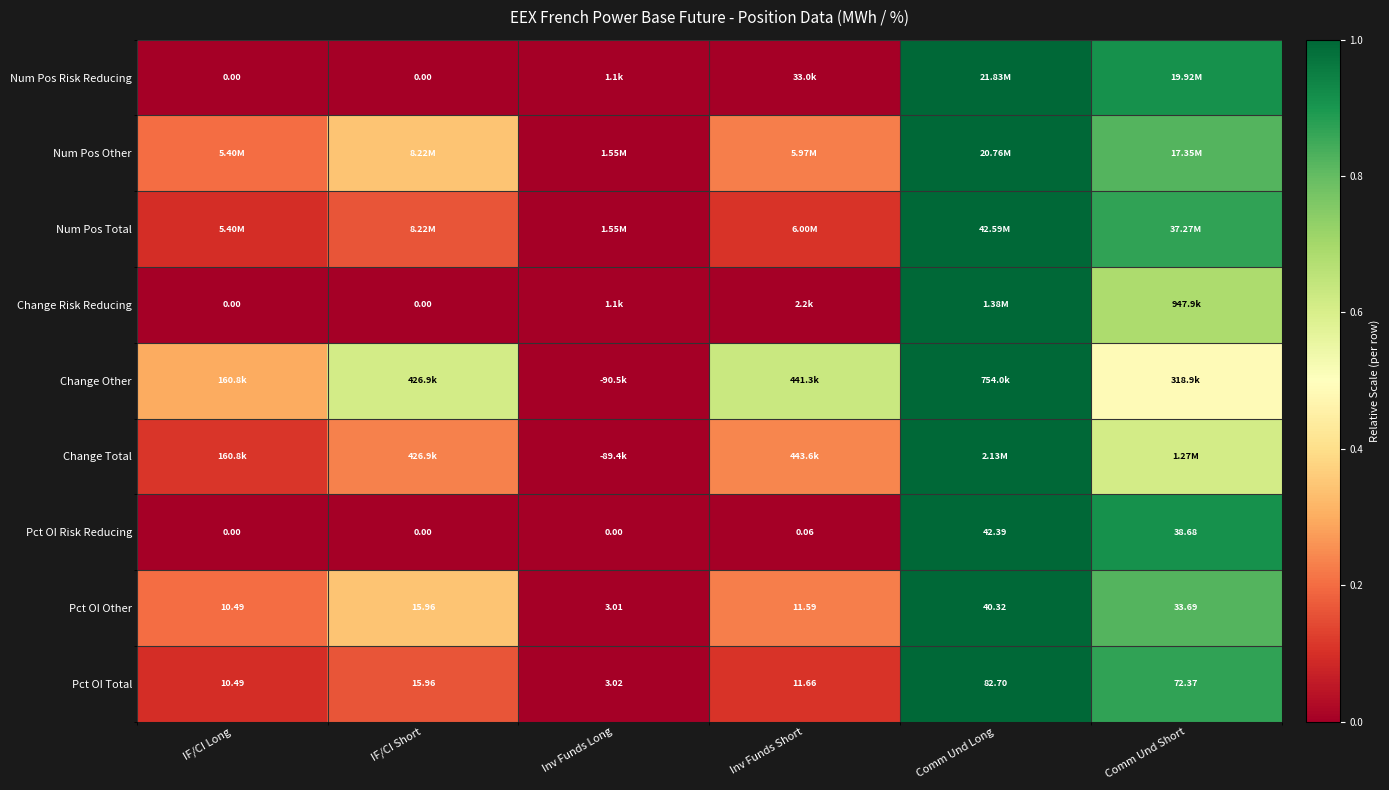

Is the value of Pct OI Risk Reducing at IF/CI Long greater than the value of Pct OI Total at IF/CI Long?

No